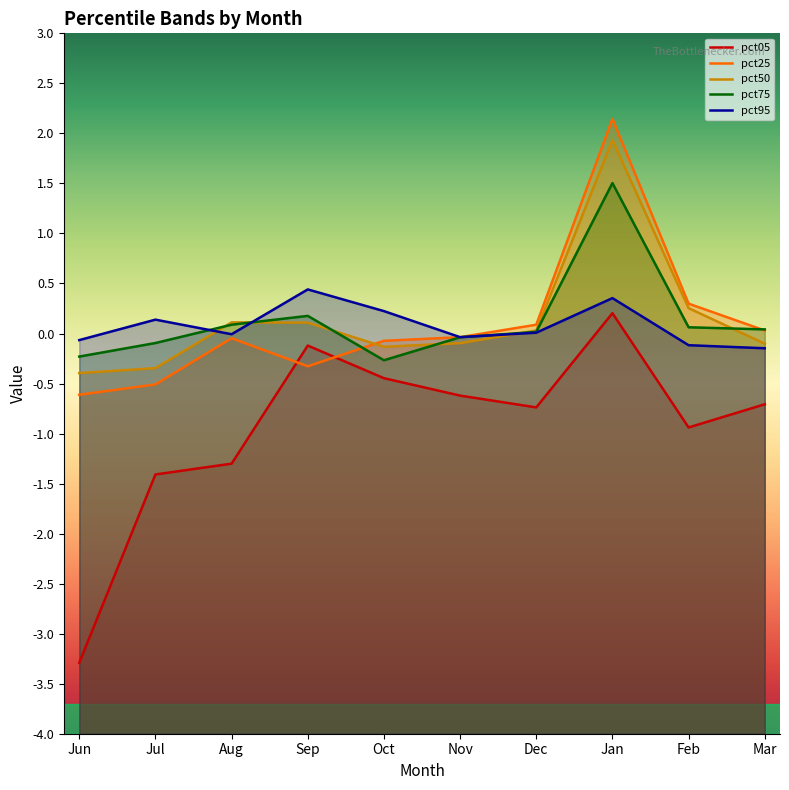

What is the total value across all series at Feb?

-0.4